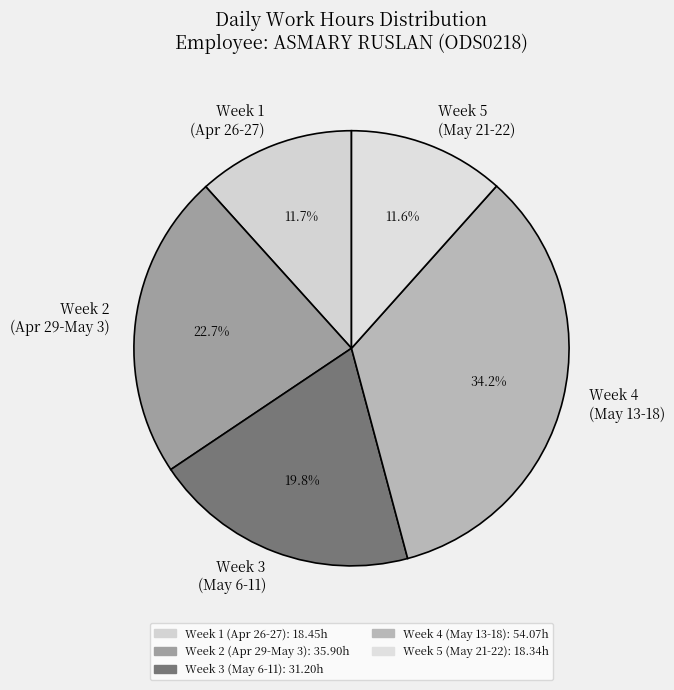

To the nearest percent, what is the difference between the largest and smallest slice percentages?

23%